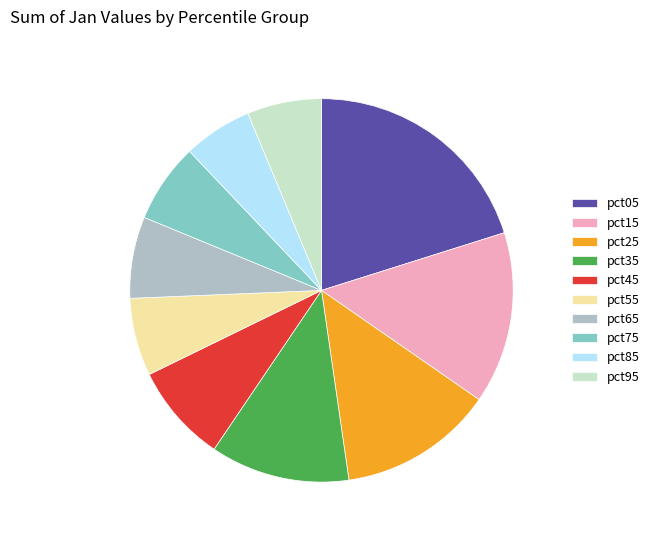

Which slice is the largest?

pct05